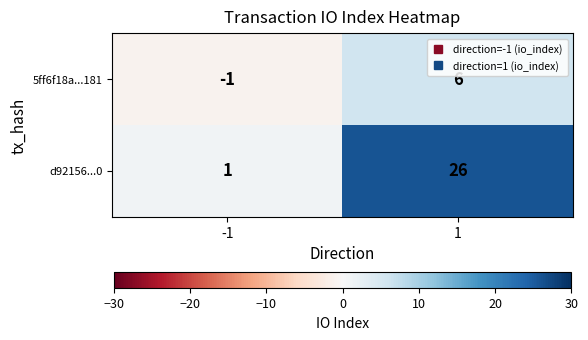

Reading left to right, transcribe all the data shown in this chart.

5ff6f18a...181: -1=-1	1=6
d92156...0: -1=1	1=26